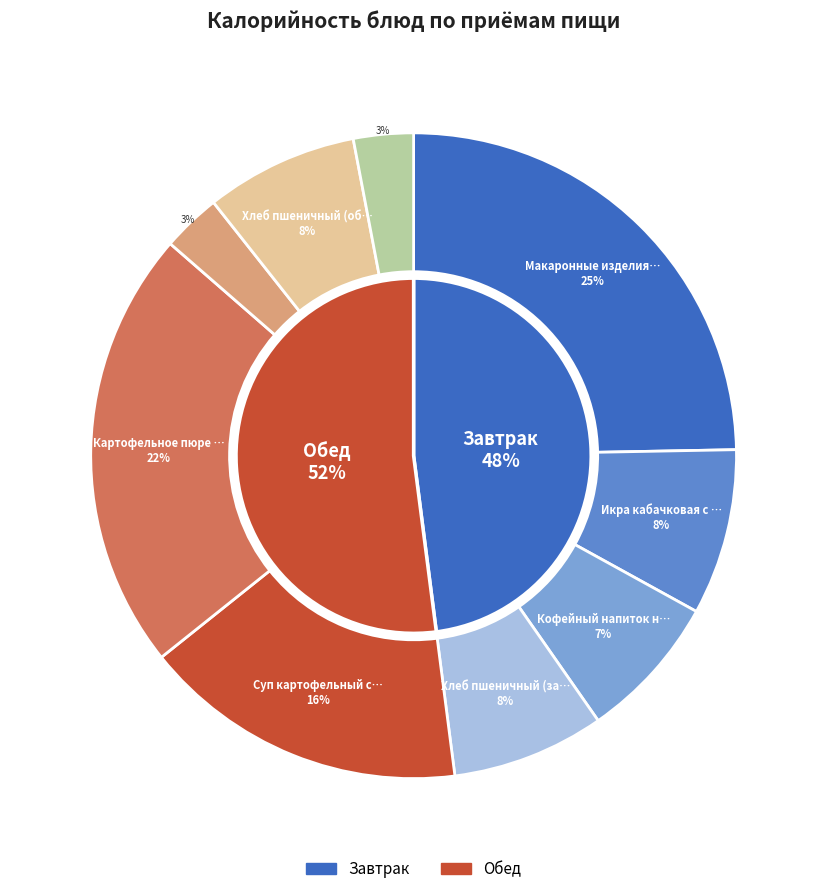

True or false: Хлеб пшеничный (обед) accounts for 1% of the total.

False